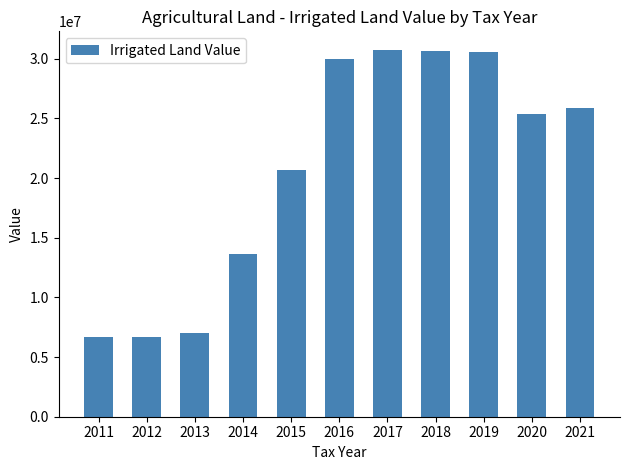

What is the smallest value displayed?

6659058